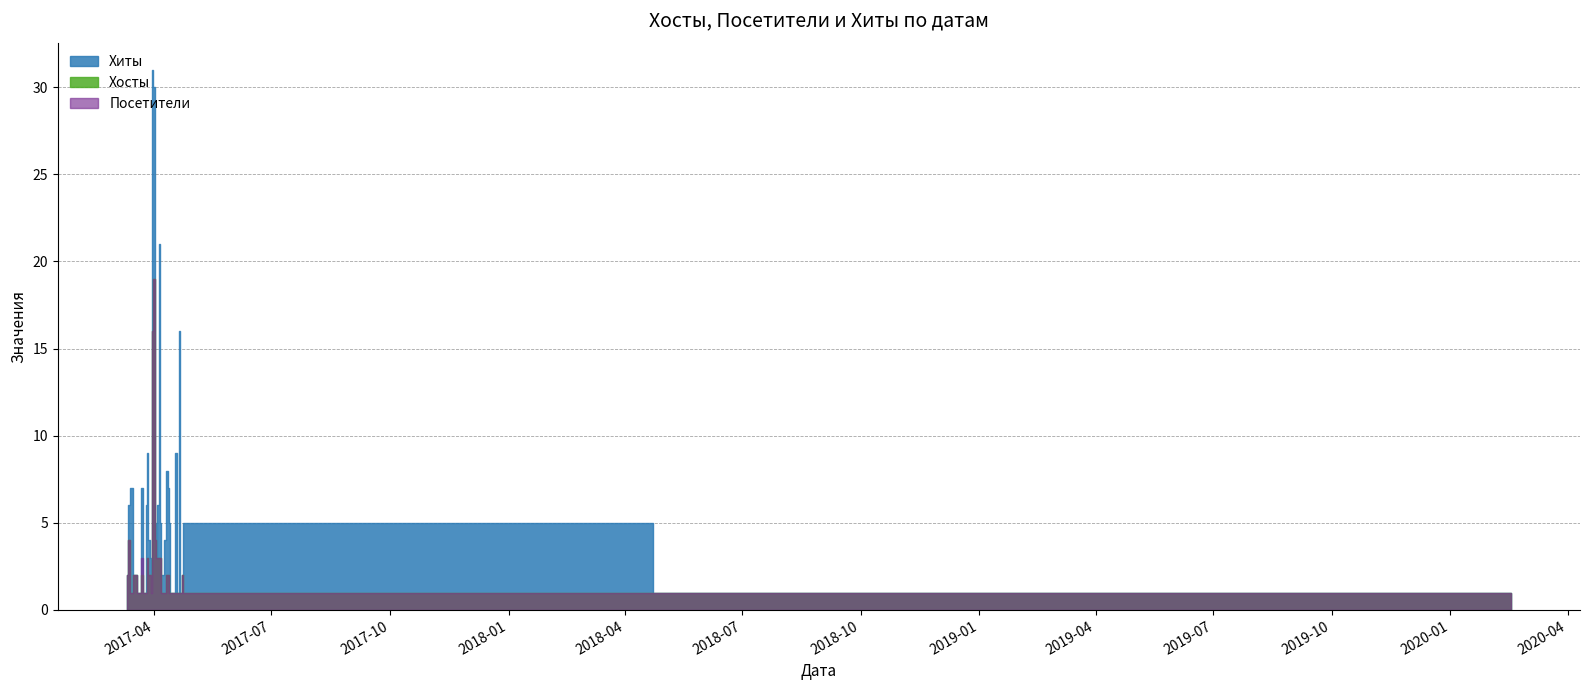

Rank the series by their maximum value, from lowest to highest.

Хосты, Посетители, Хиты